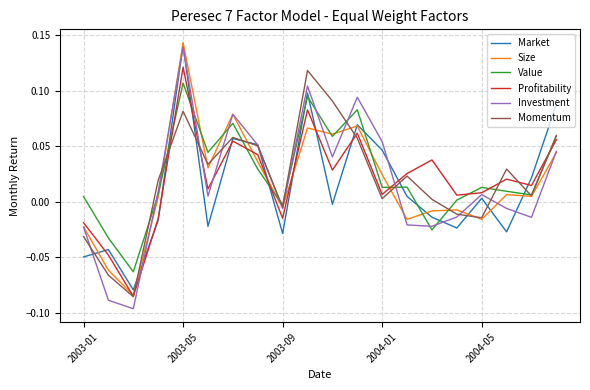

Which series has the largest range (max minus min)?

Investment